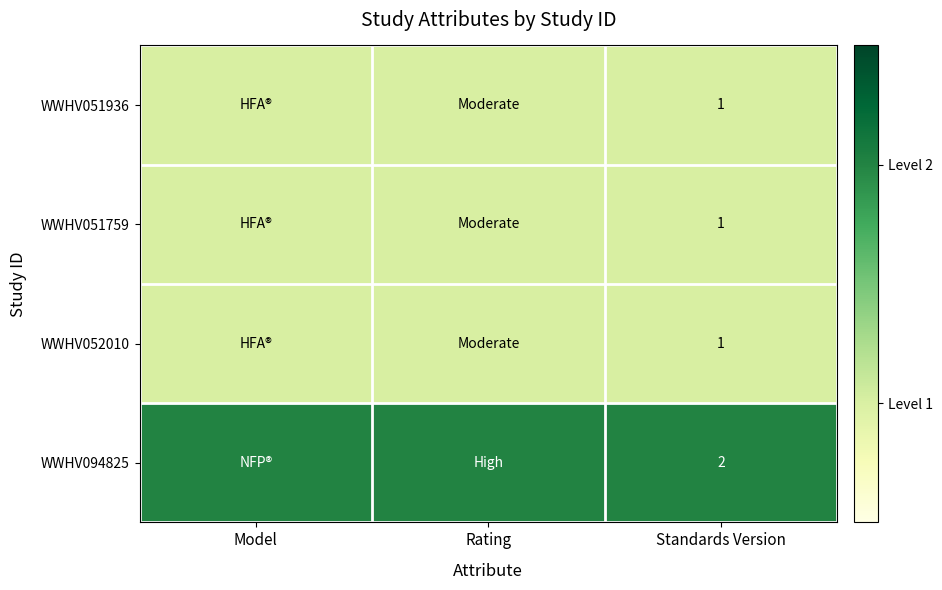

What is the total value across all series at Standards Version?

5